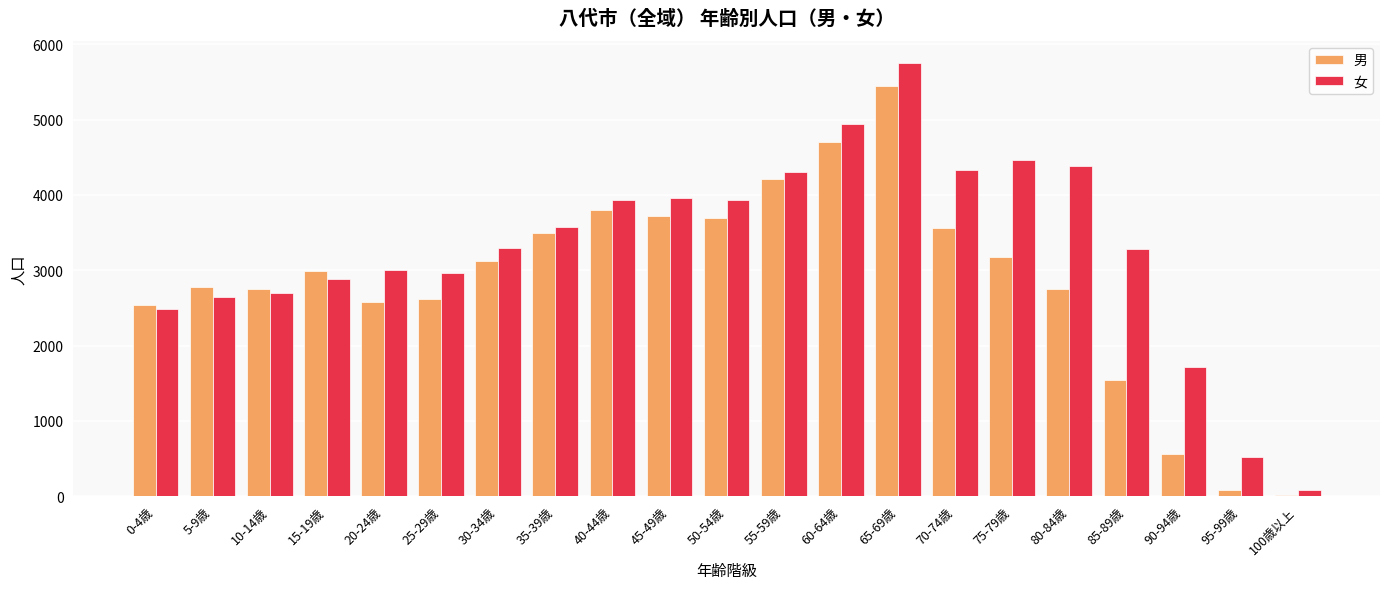

What is the highest value of the 女 series?

5758